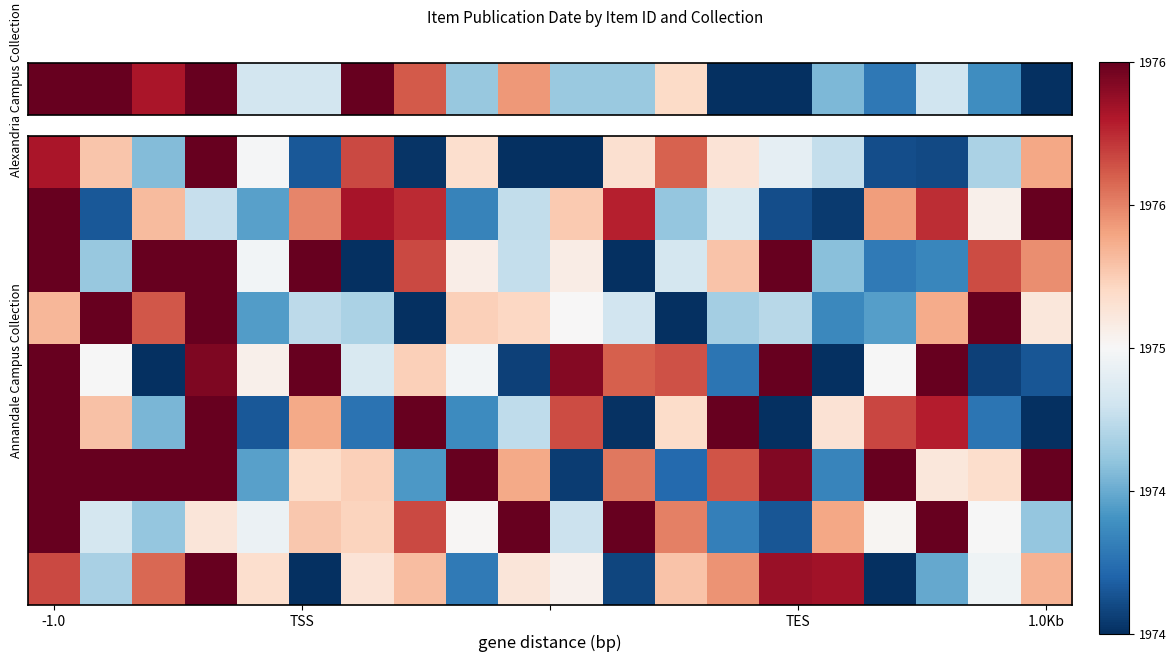

What is the greatest value displayed?

1977.2